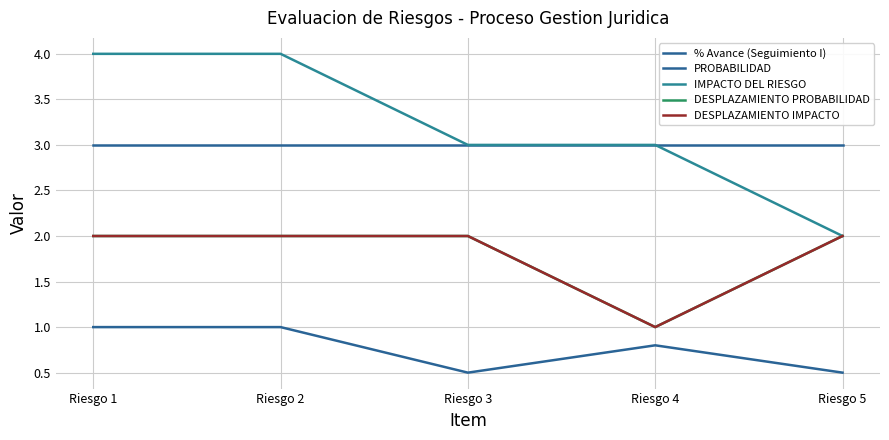

True or false: PROBABILIDAD has a value of 3.0 at Riesgo 3.

True